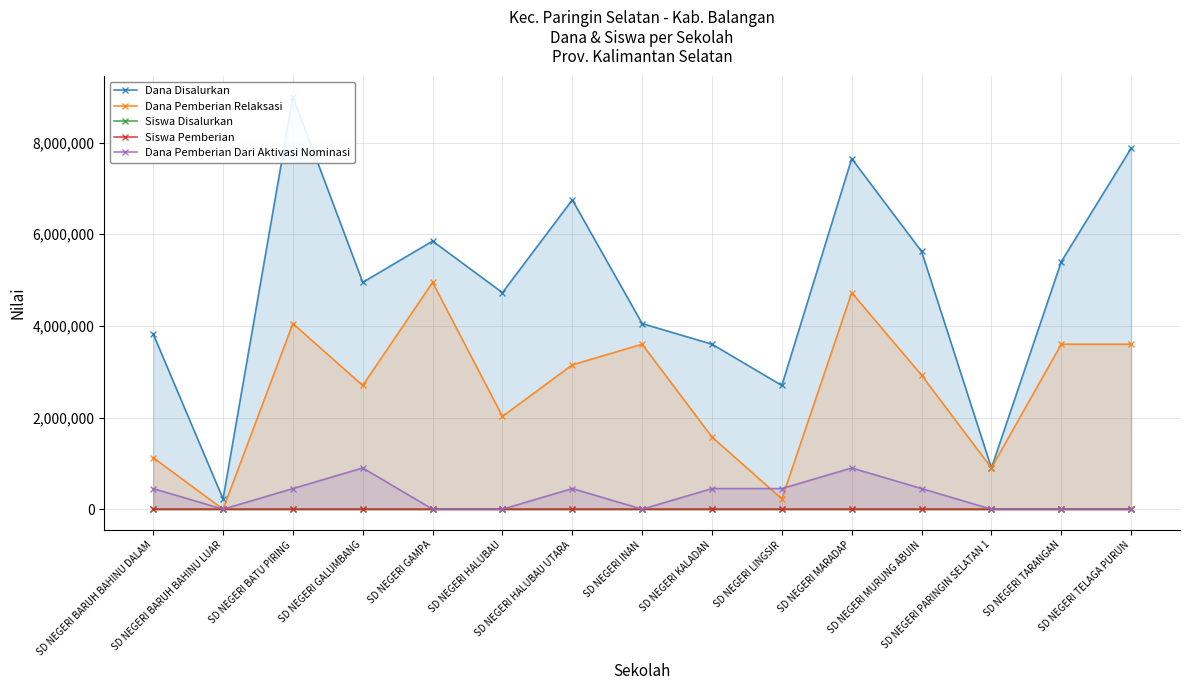

Count the number of data series in this chart.

5